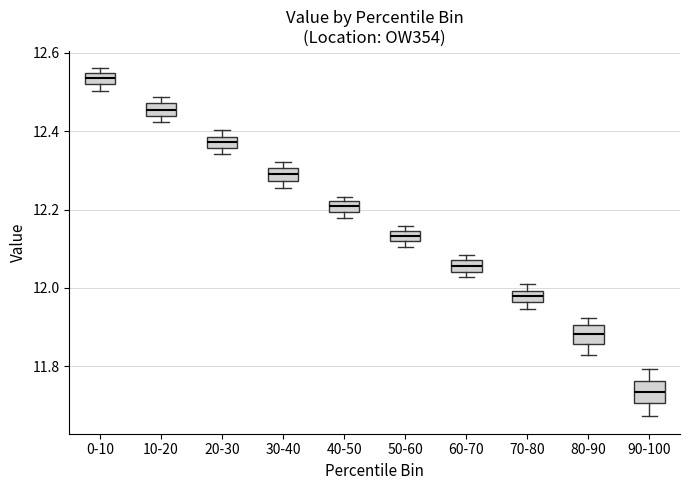

Where does the median line of the box for 60-70 sit on the y-axis? The values are not printed on the chart, so give them approximately, as read against the axis.

12.06